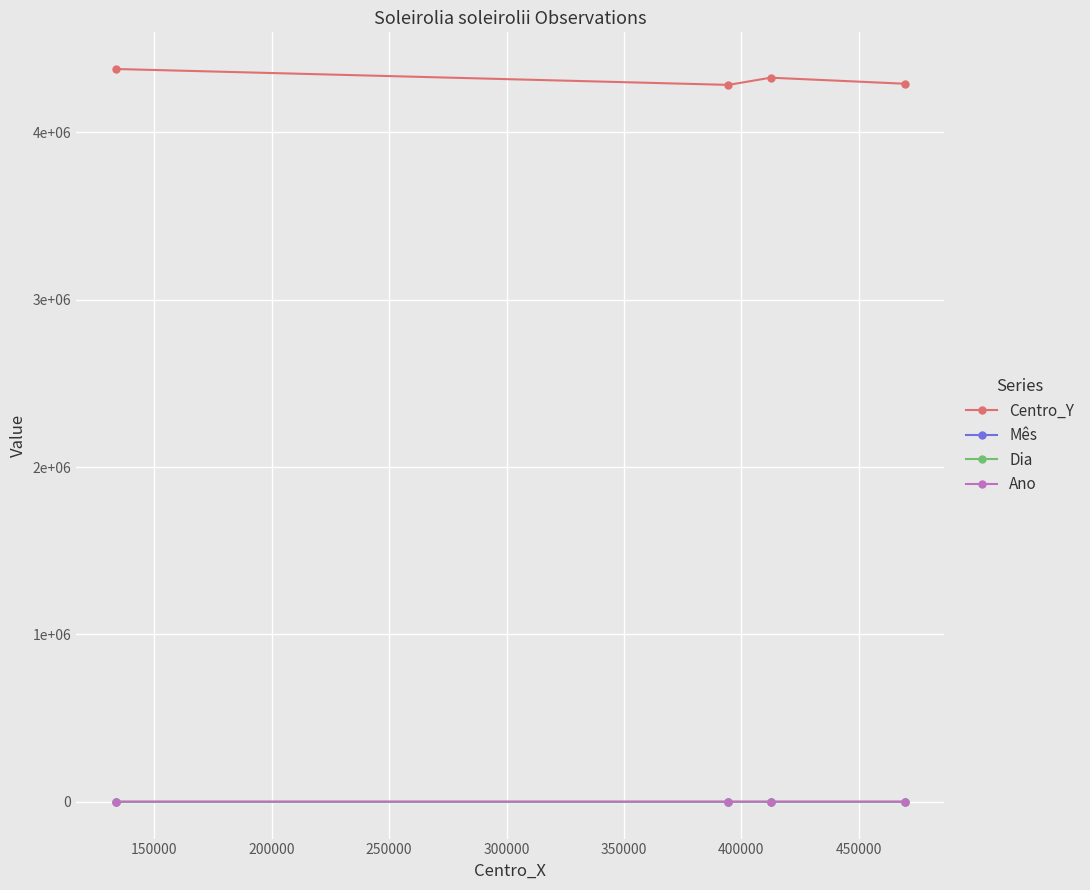

What is the difference between the maximum and minimum values in the Centro_Y series?

95000